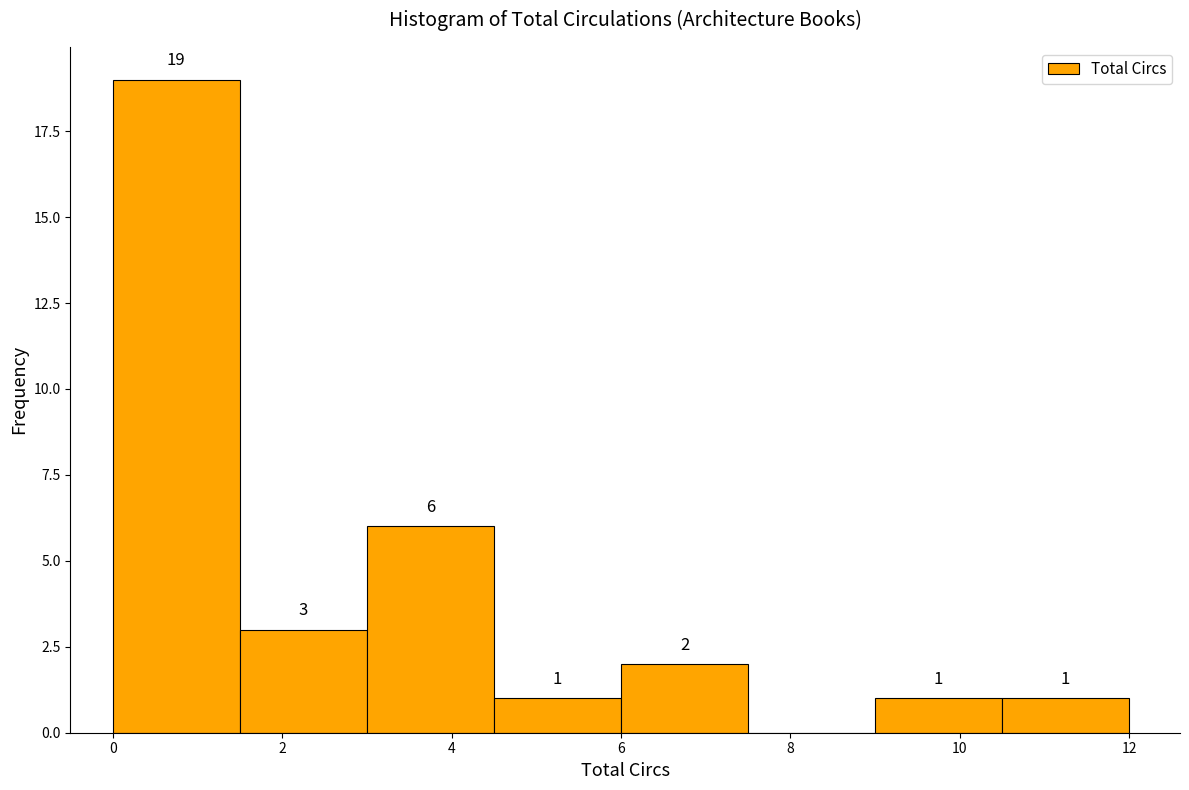

Over which range of the x-axis is the bar tallest?

0.0 to 1.5